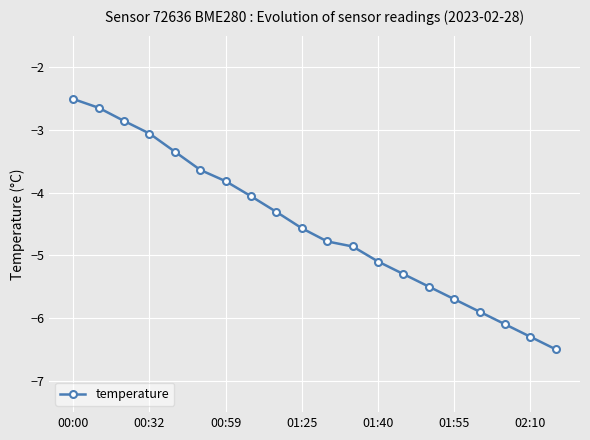

True or false: the data has more than 1 interior local peaks.

False